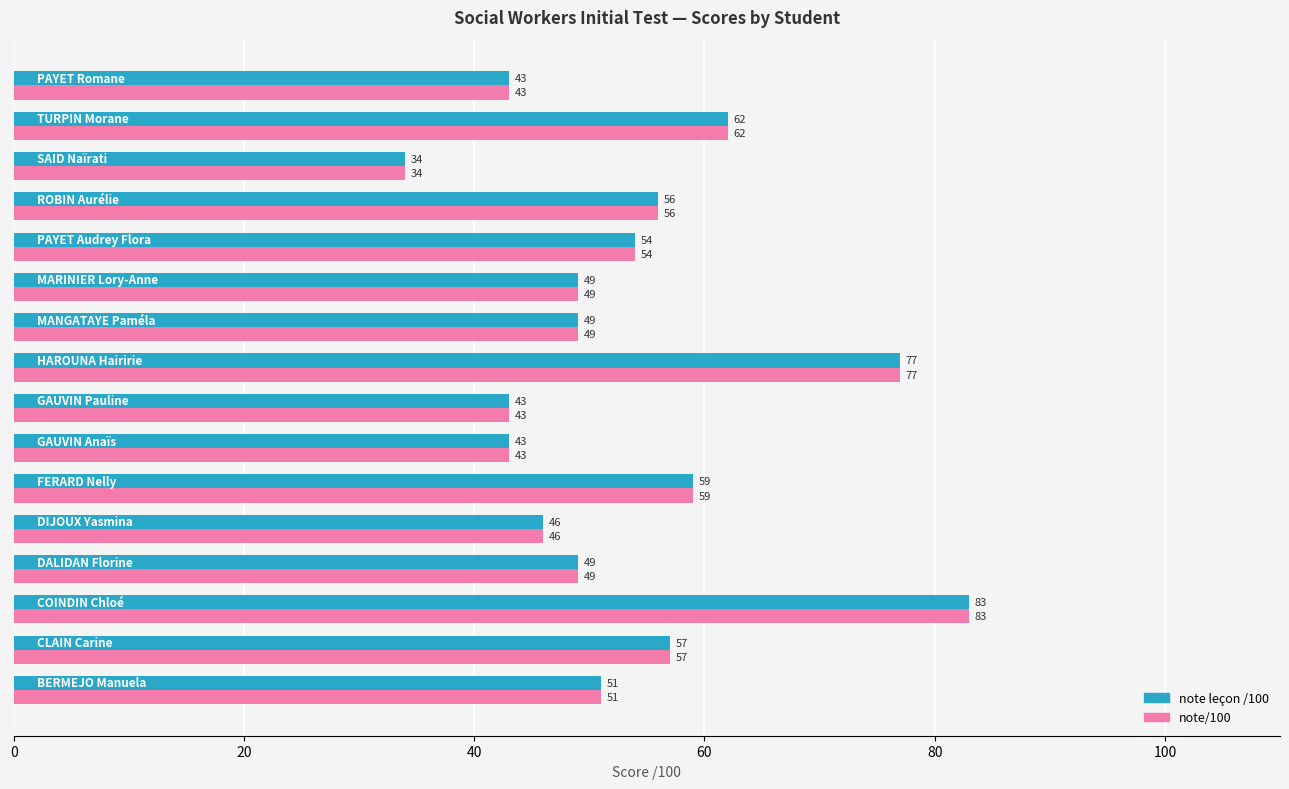

What is the sum of all note/100 values?

855